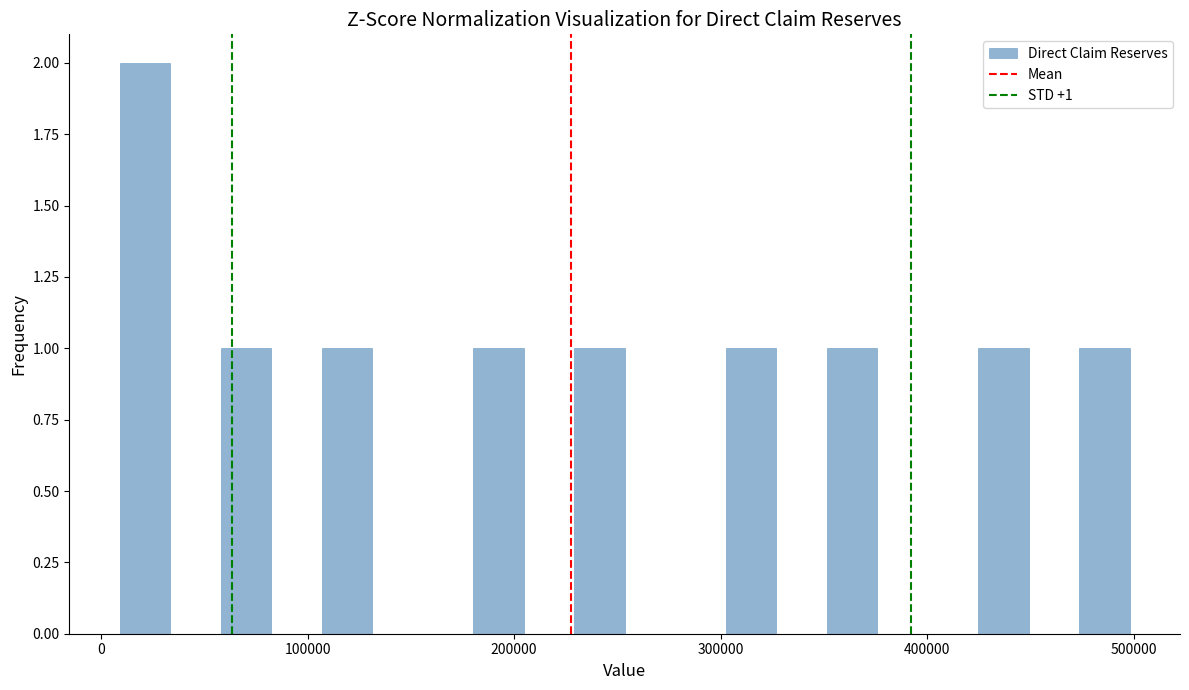

Read against the x-axis, roughly where is the centre of the tallest bar?

20000